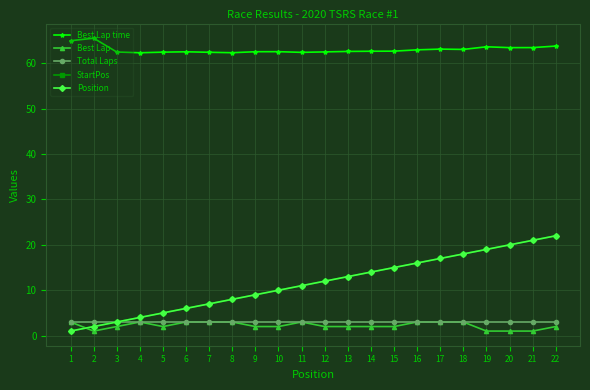

At which label is Best Lap time closest to 63?

16